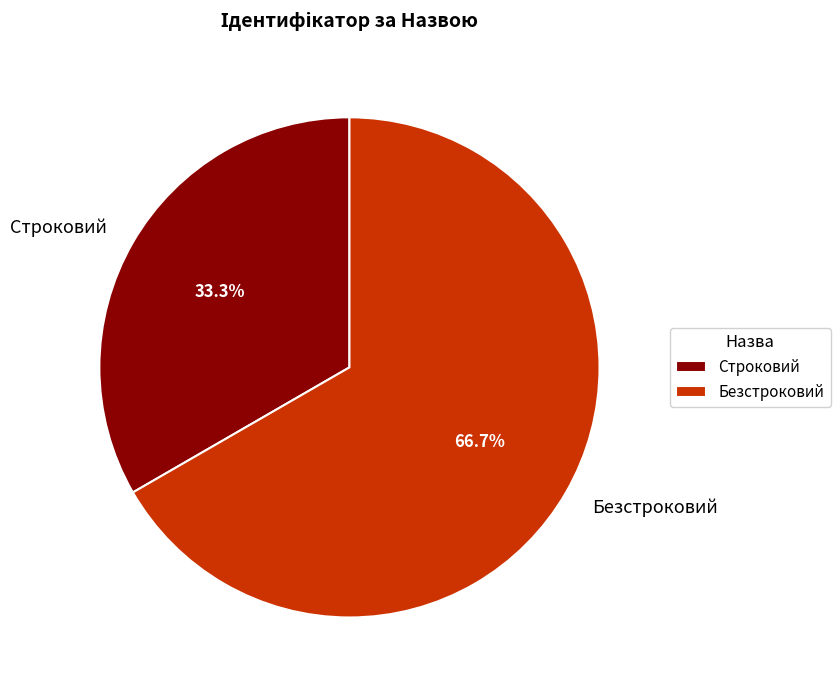

The Строковий slice represents 45% of the pie. True or false?

False